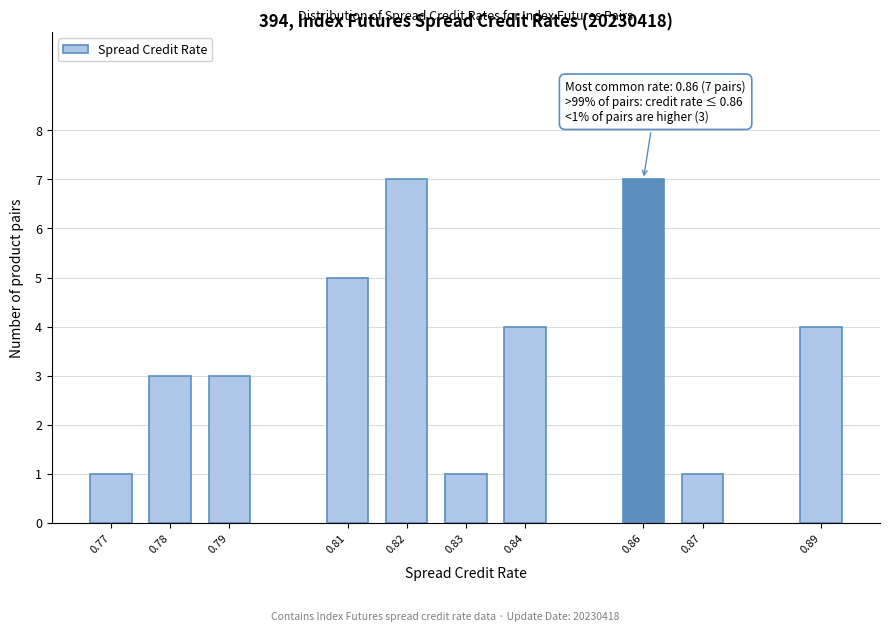

Reading left to right, transcribe all the data shown in this chart.

1	3	3	5	7	1	4	7	1	4